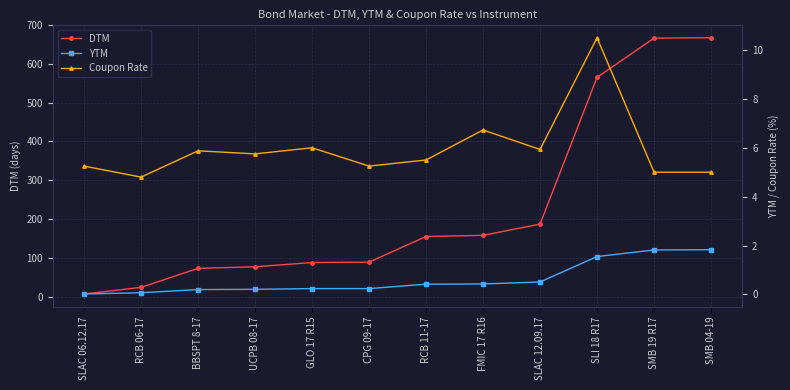

What is the average value of the YTM series?

0.6